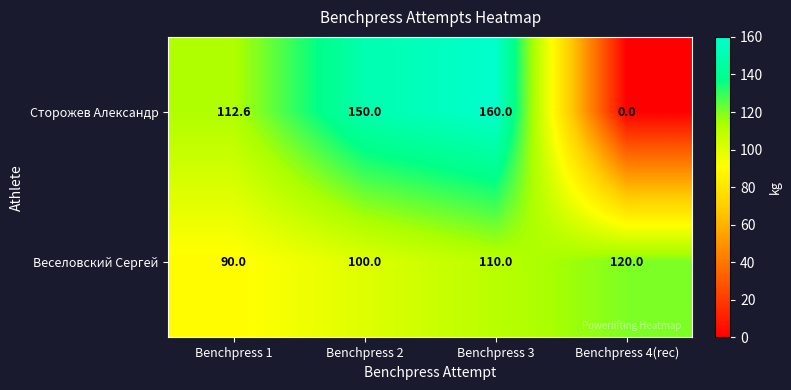

The Веселовский Сергей series shows 33.3 at Benchpress 4(rec). True or false?

False